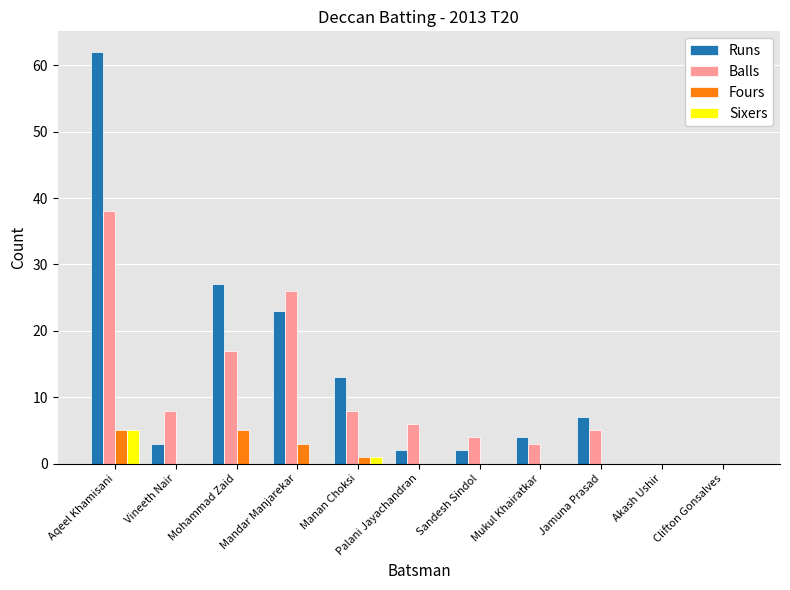

Is it true that Sixers equals 2 at Mukul Khairatkar?

False